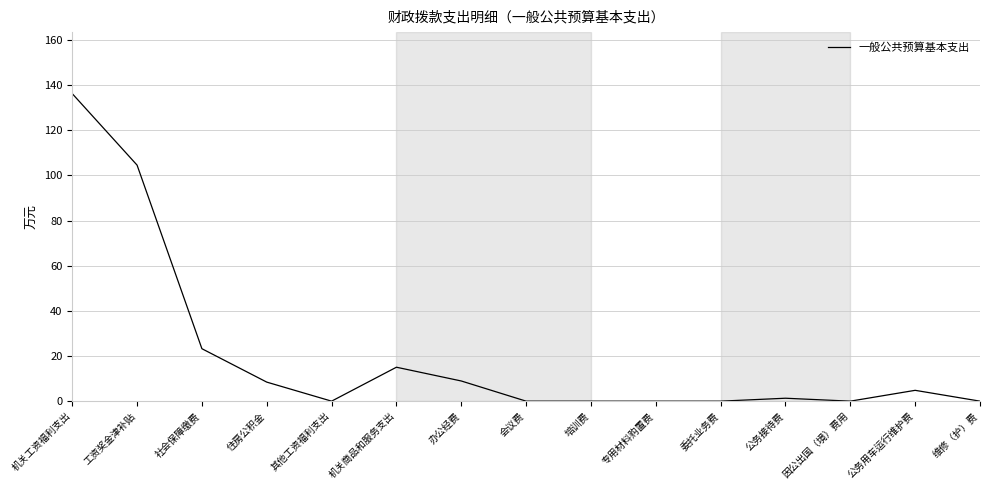

What is the change in value from 社会保障缴费 to 培训费?

-23.2